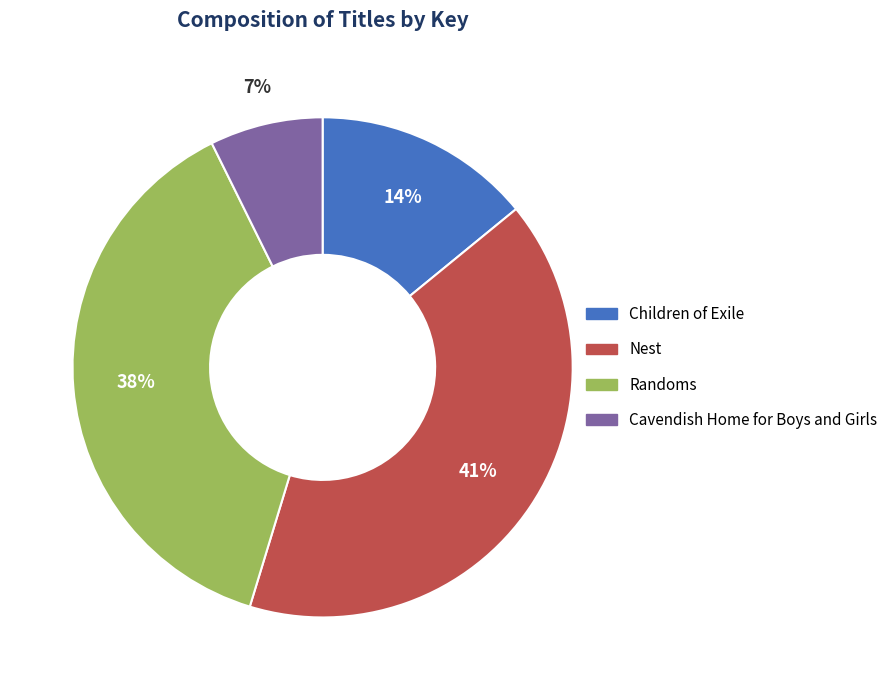

To the nearest percent, what portion does Randoms represent?

38%